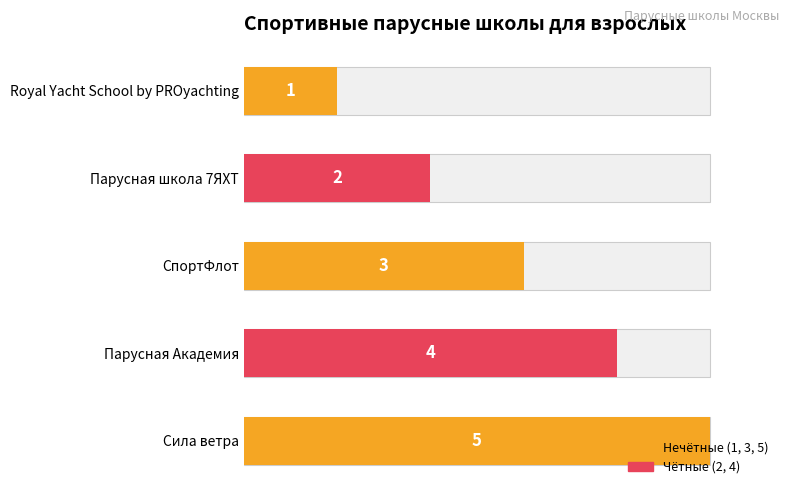

What value does the data have at Парусная Академия?

4